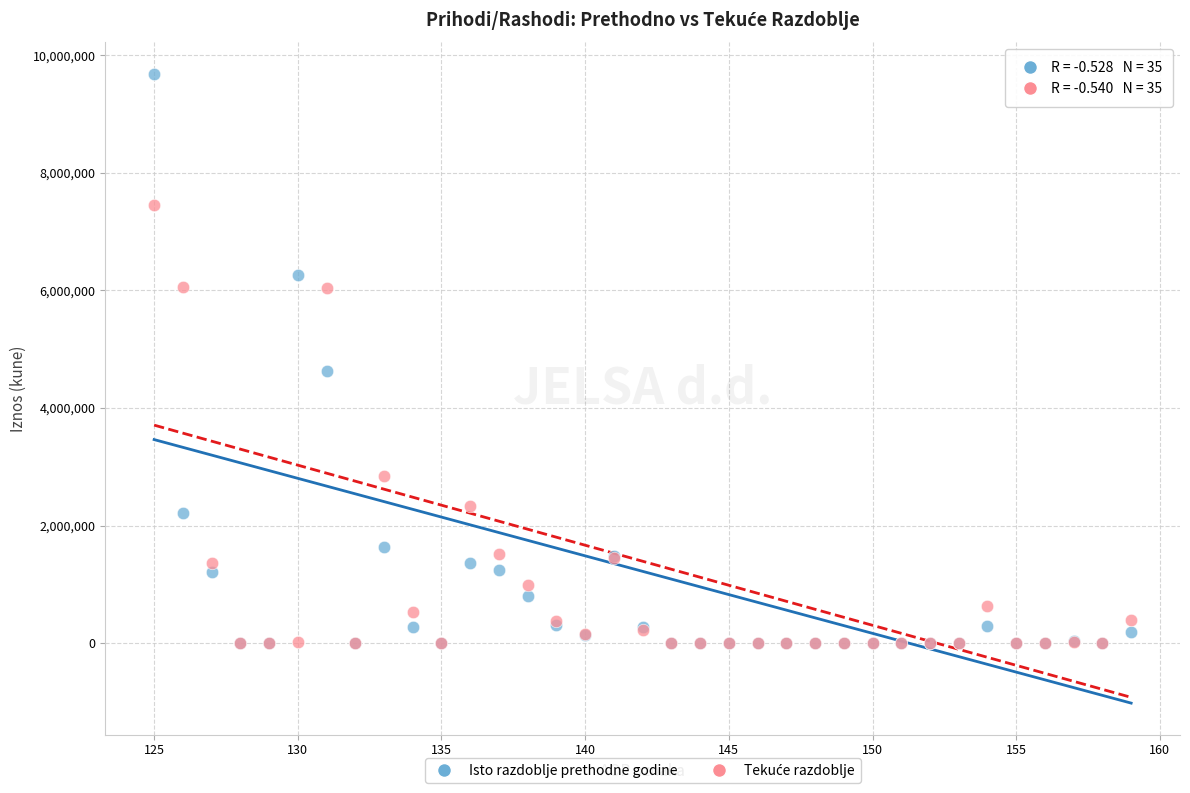

In the Isto razdoblje prethodne godine series, what Y value is closest to 4841398?

4635863